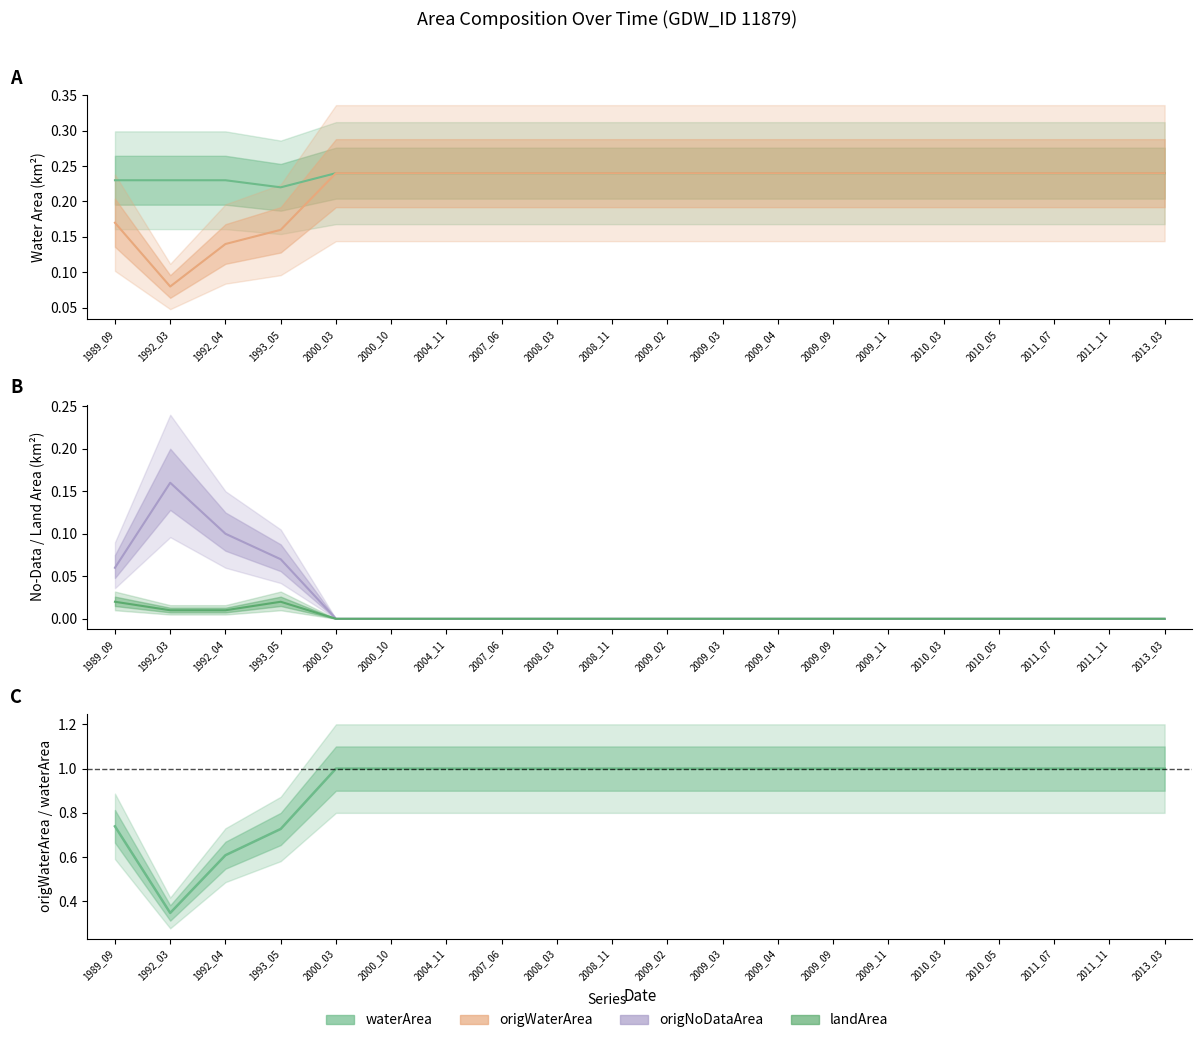

Count the landArea values in the range 0 to 1.

20